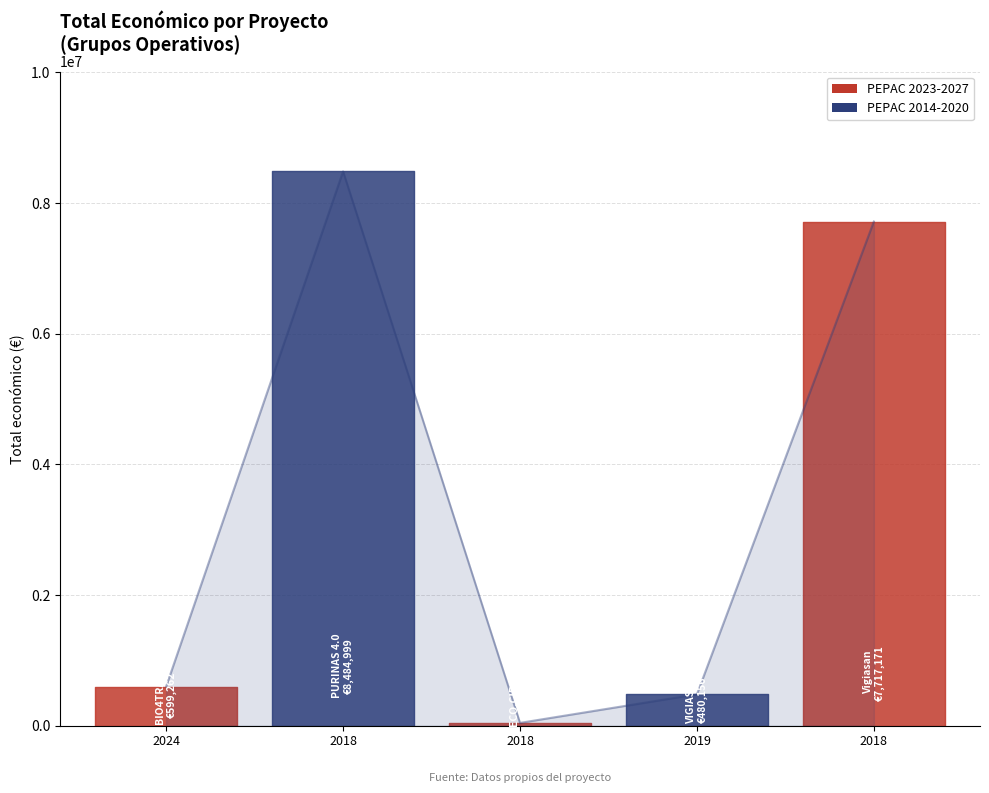

At which category does the data reach its first local valley?

2018